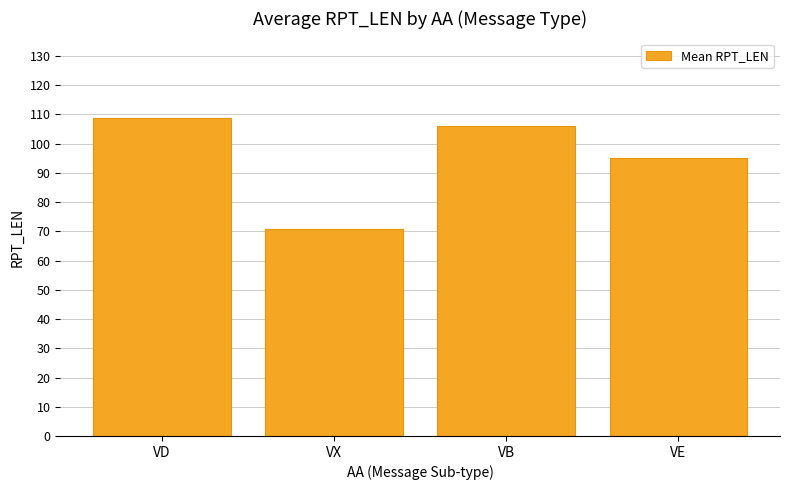

What is the label of the 3rd bar from the right?

VX